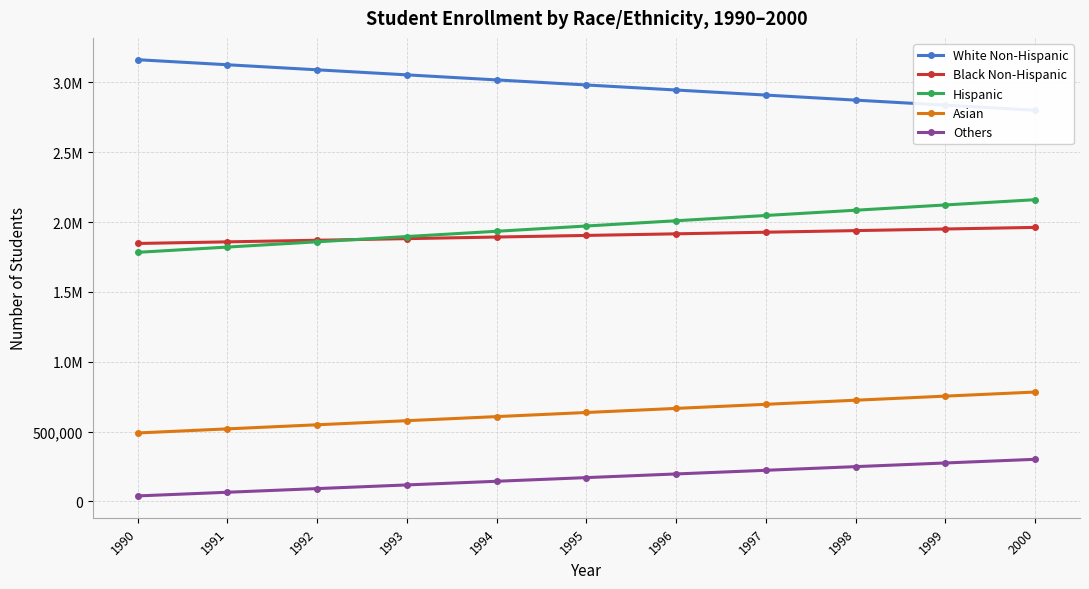

True or false: White Non-Hispanic and Black Non-Hispanic cross at least once.

False